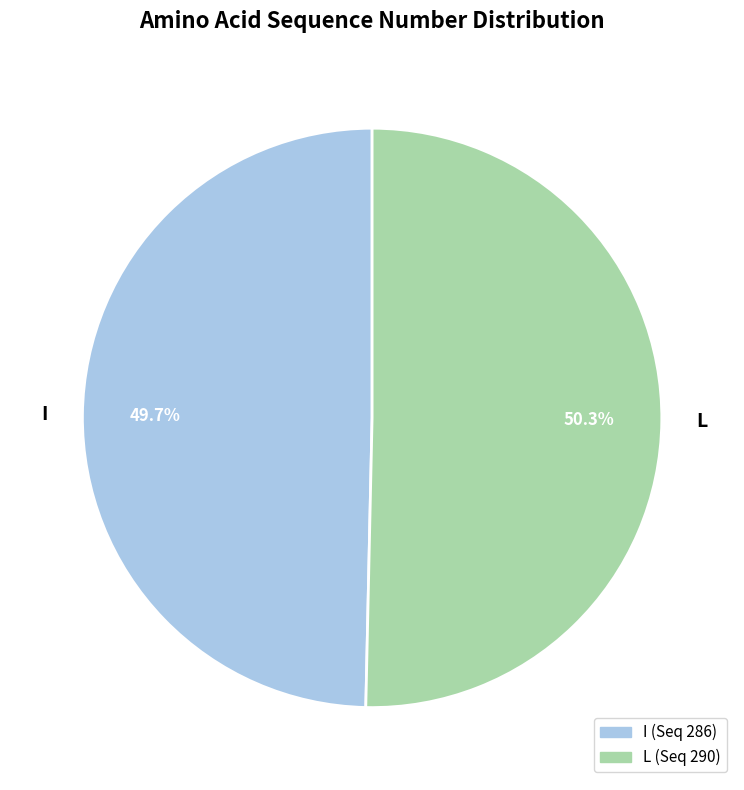

To the nearest percent, what percentage of the pie is L?

50%